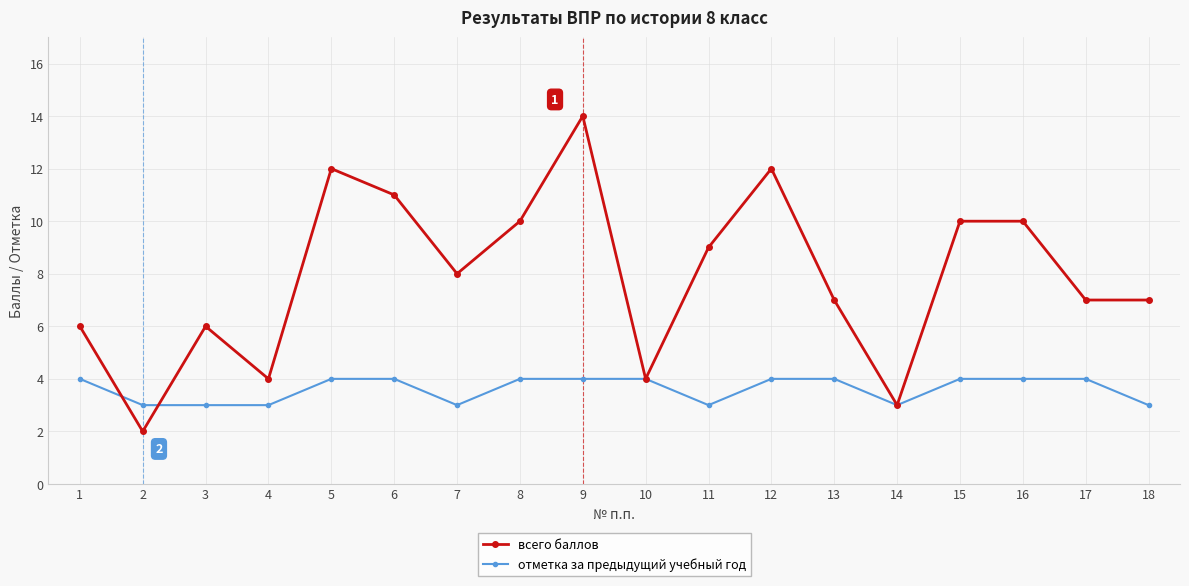

At which category does the chart reach its peak across all series?

9